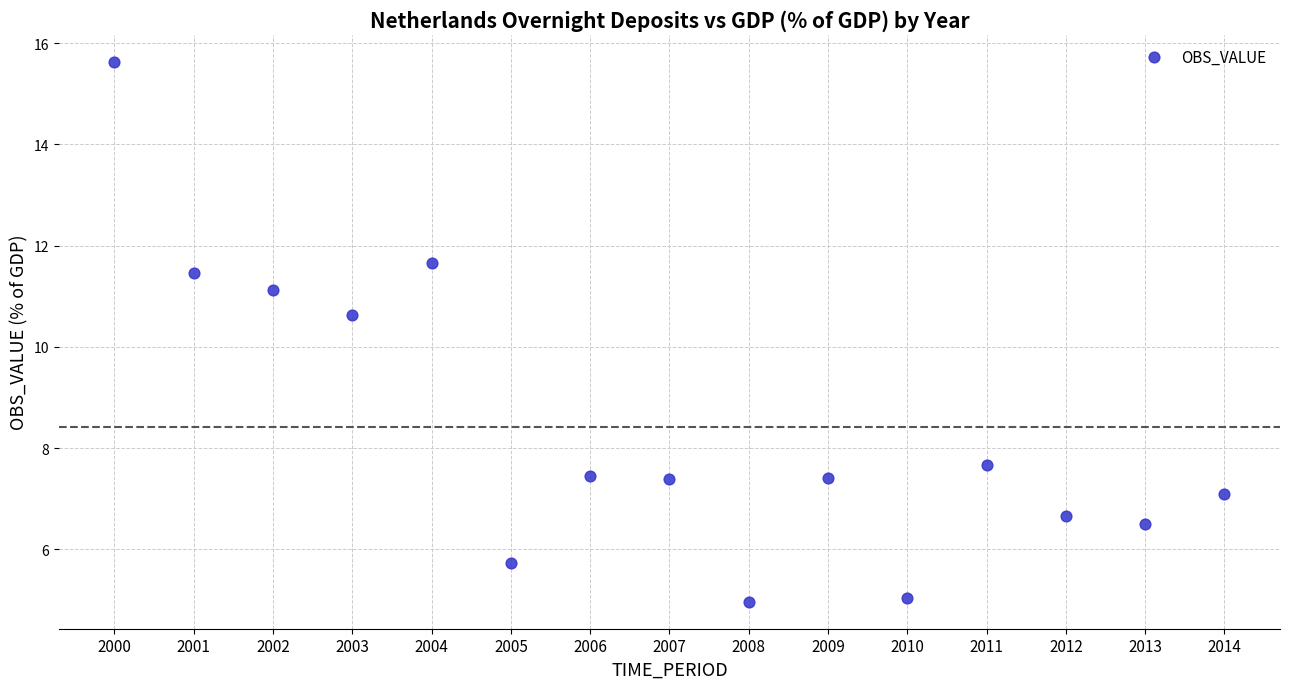

What is the range of Y values (max minus min)?

10.7